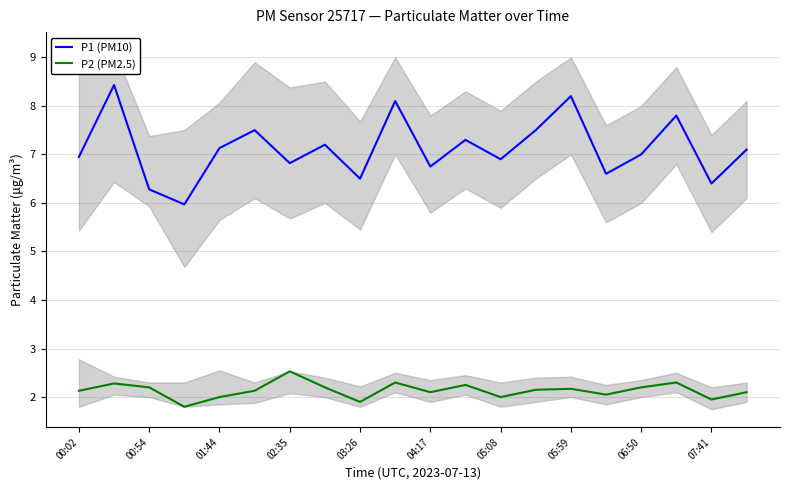

How many values in the P1 (PM10) series exceed 7?

10